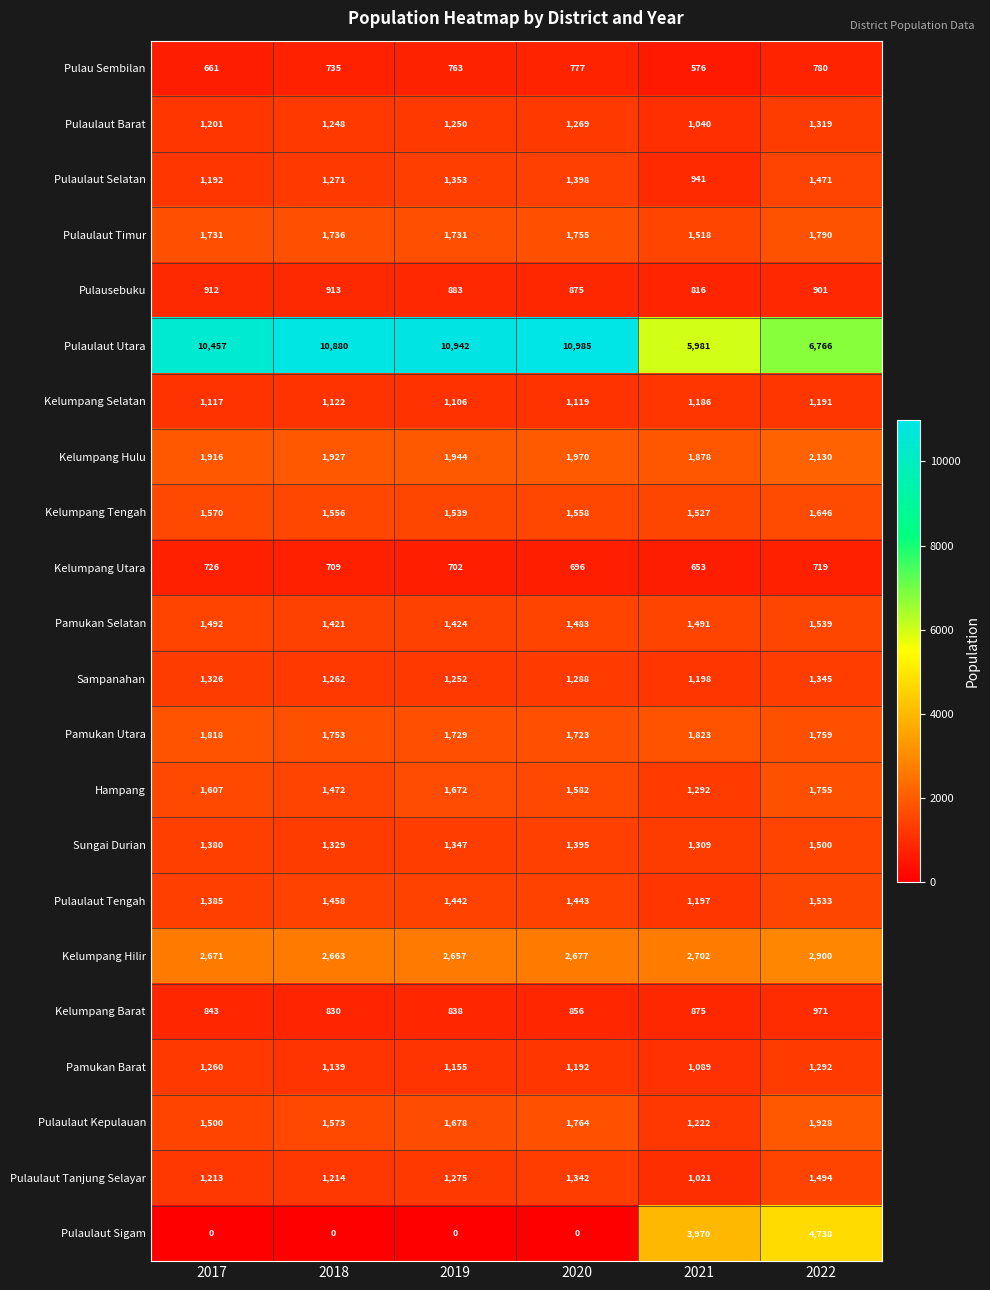

At which label does Kelumpang Tengah reach its minimum?

2021